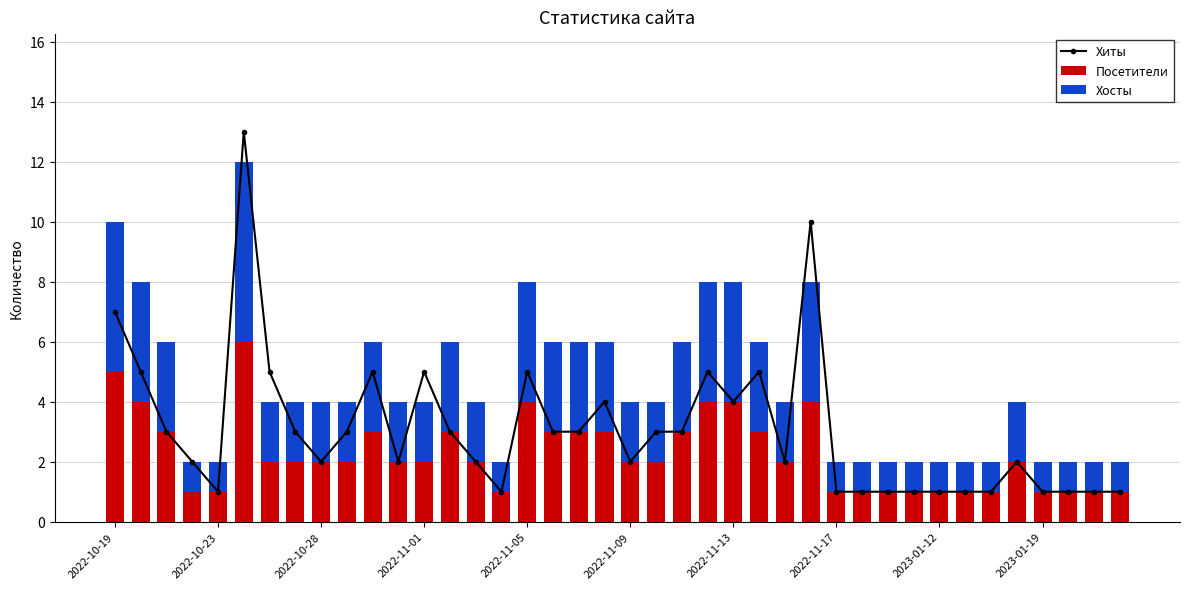

How many values in the Посетители series are below 2?

14